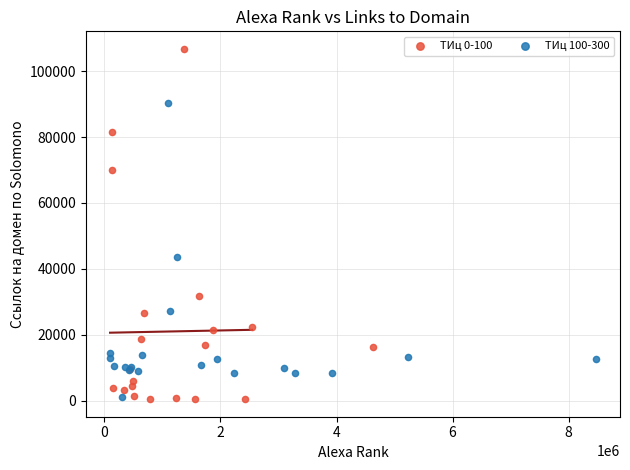

Which series contains the highest Y value?

ТИц 0-100